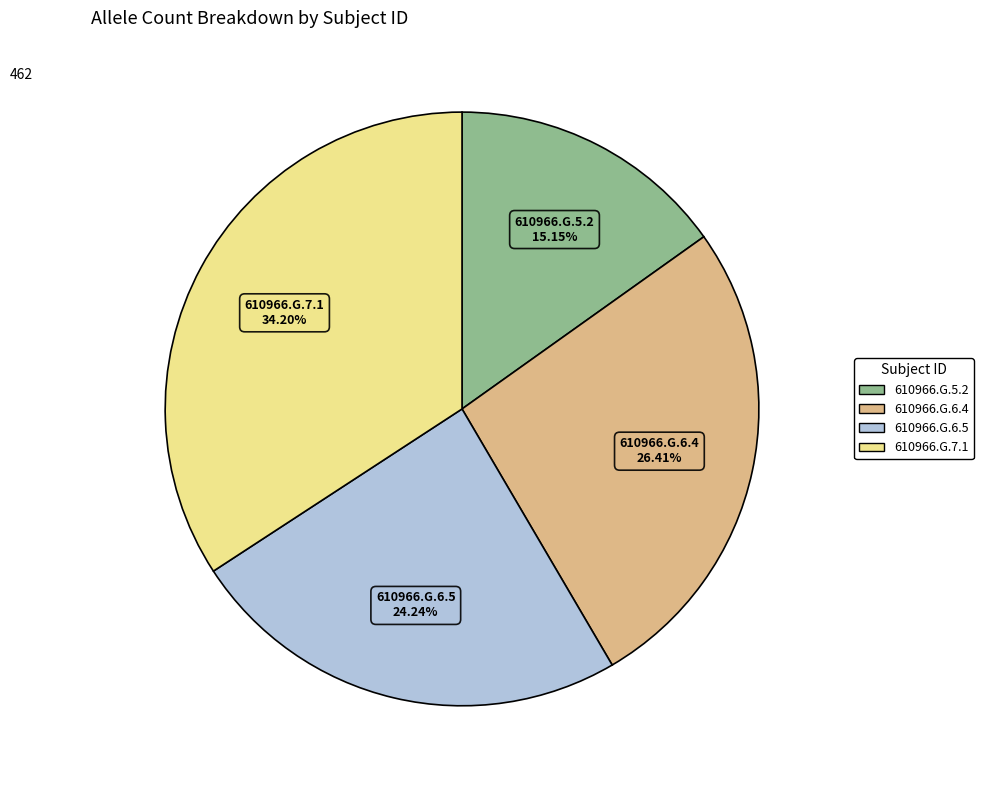

To the nearest percent, what is the difference between the largest and smallest slice percentages?

19%